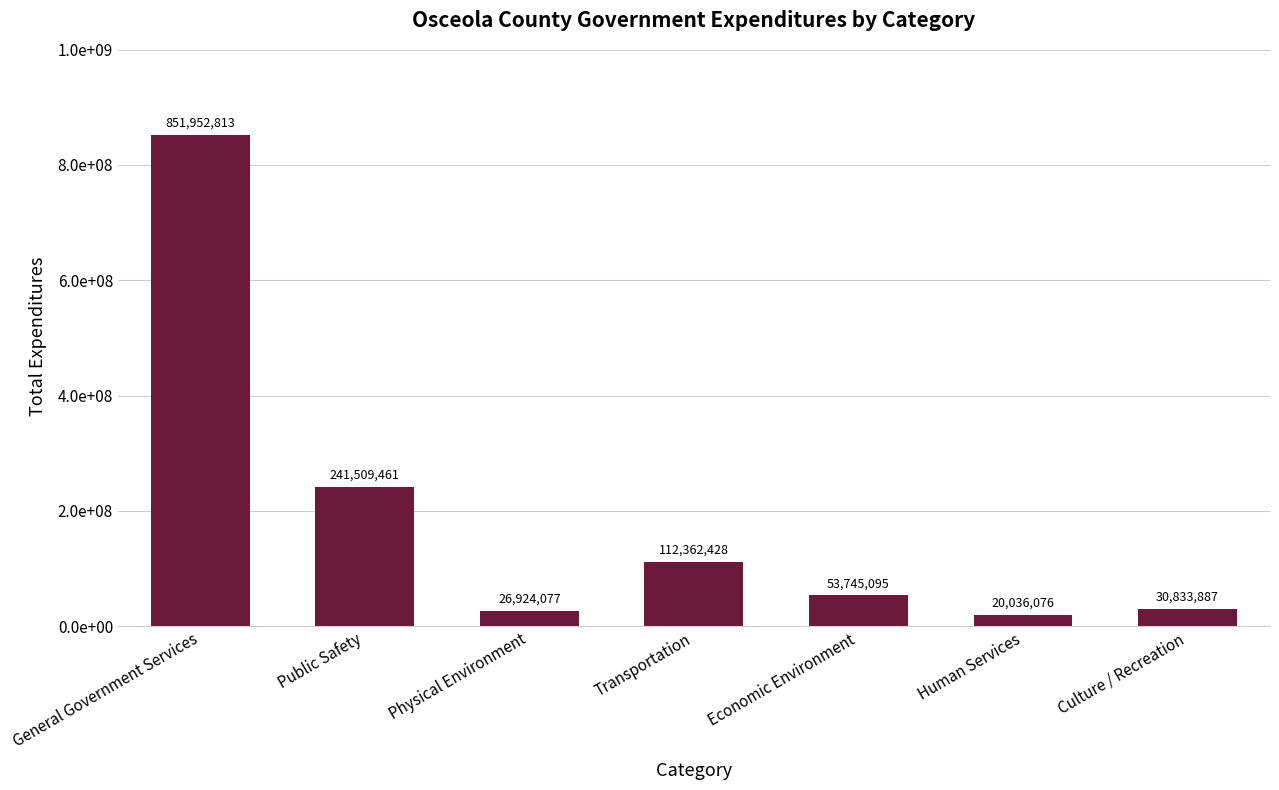

What position from the left is Culture / Recreation?

7